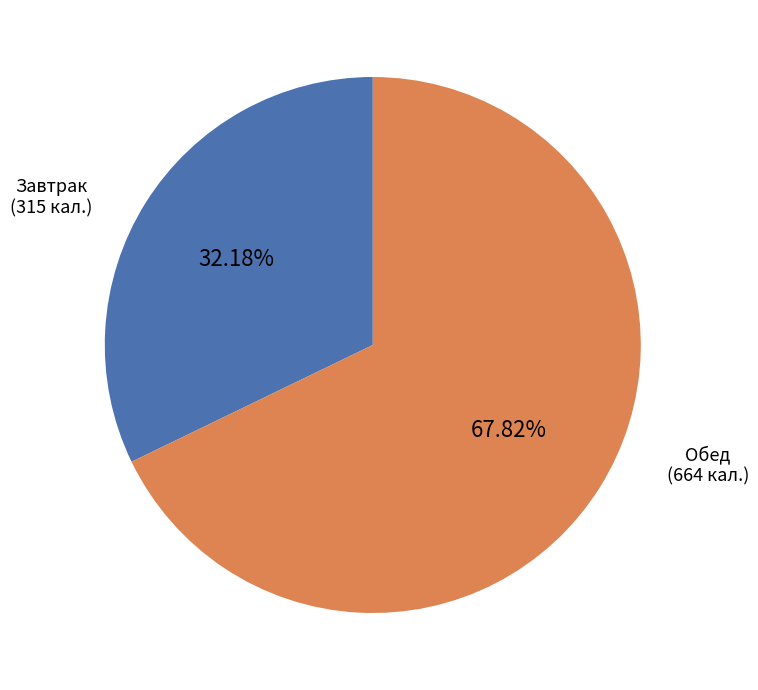

Is there any slice that represents more than half of the pie?

Yes